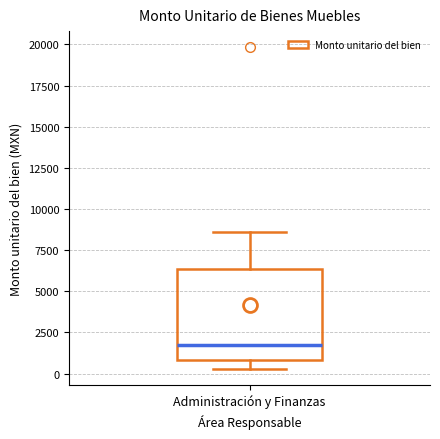

Transcribe this box plot: give where the median line is, the range the box spans, and where the two whiskers end, as read against the y-axis. The values are not printed on the chart, so give them approximately, as read against the axis.

median 2000, box 1000 to 6500, whiskers 500 to 8500